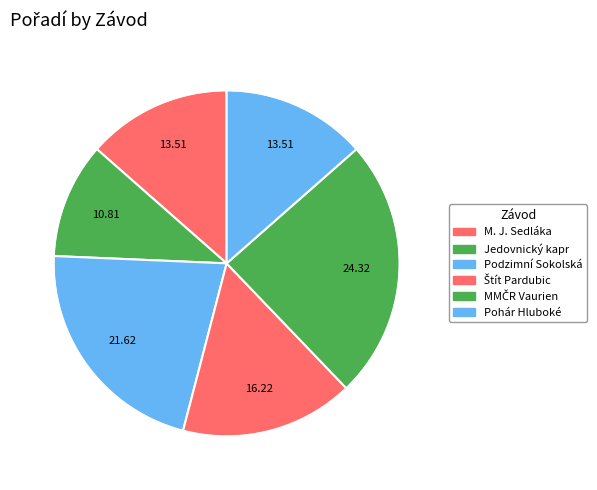

How many slices are in this pie chart?

6